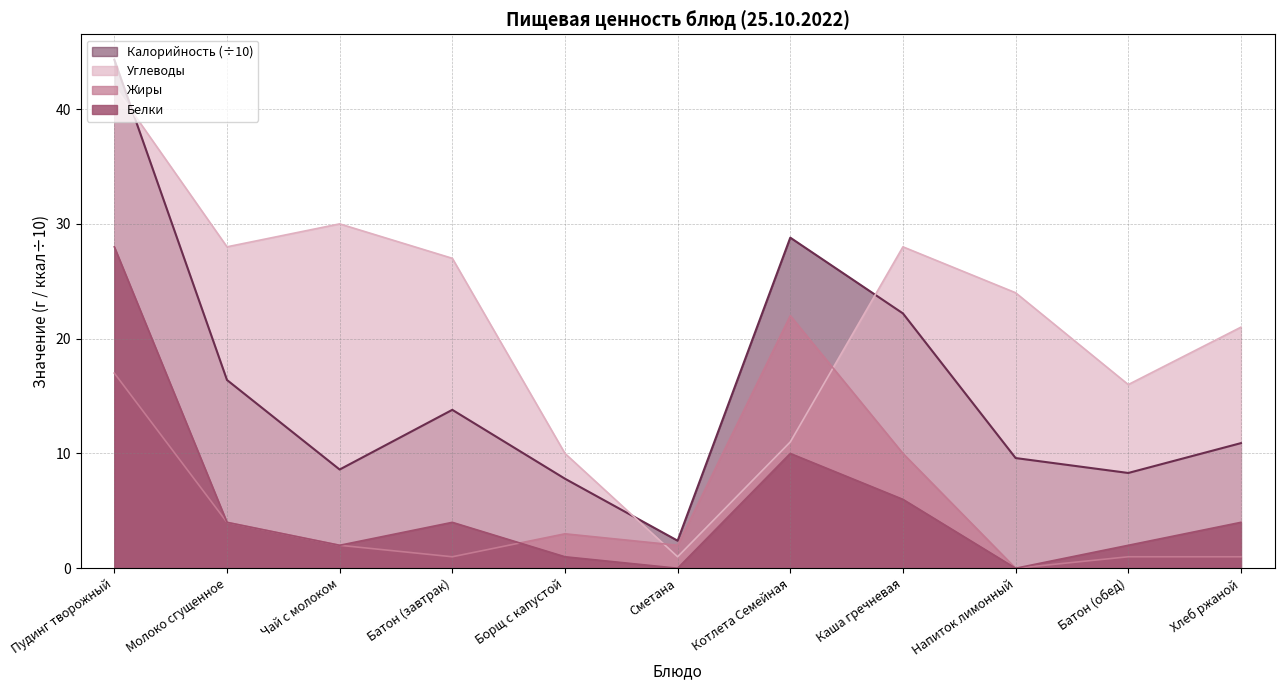

The Белки series shows 6.0 at Каша гречневая. True or false?

True